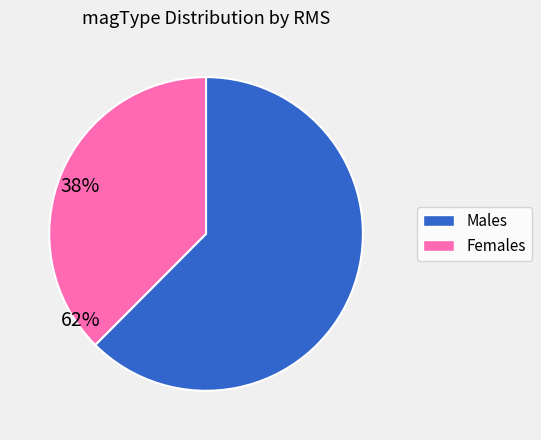

Is there a majority slice in this chart?

Yes